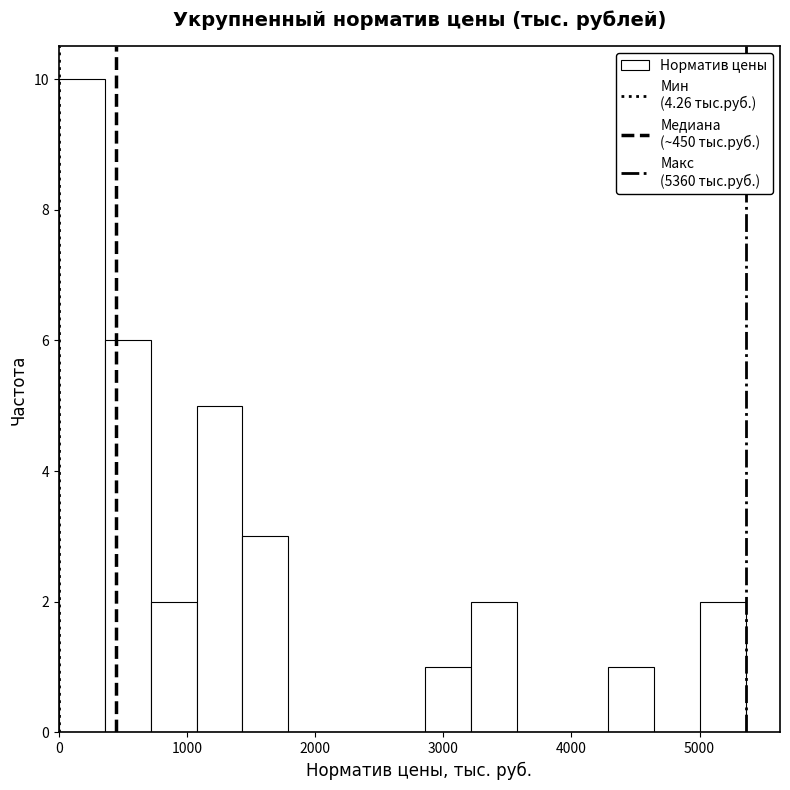

Read against the x-axis, roughly where is the centre of the tallest bar?

200